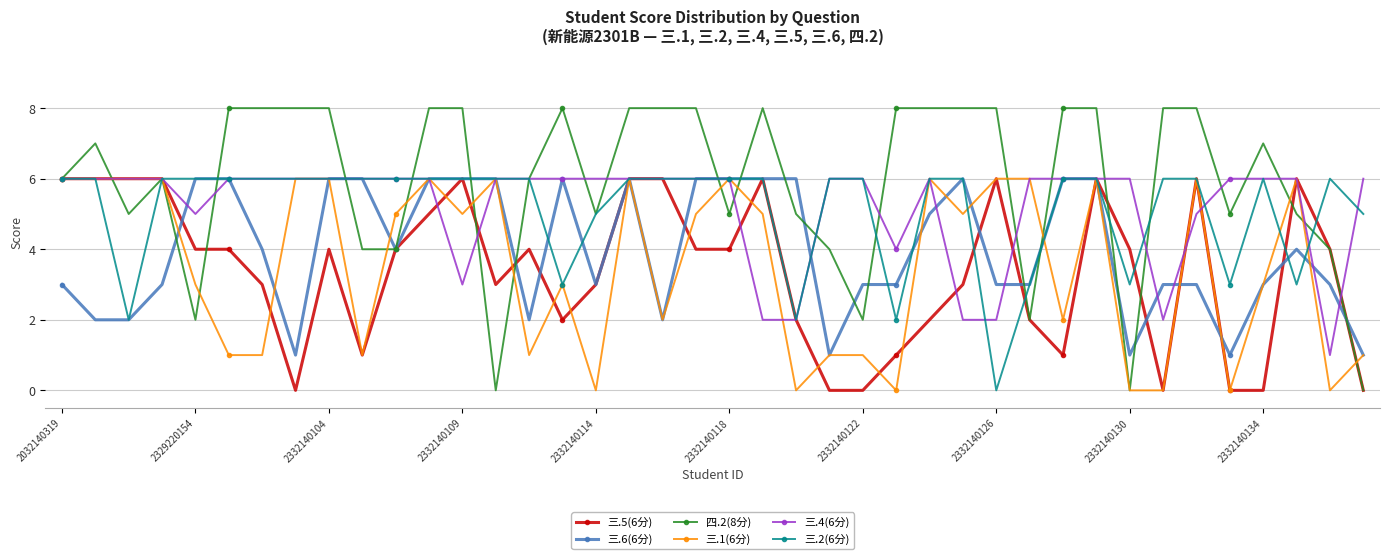

At how many categories does at least one series exceed 2?

40